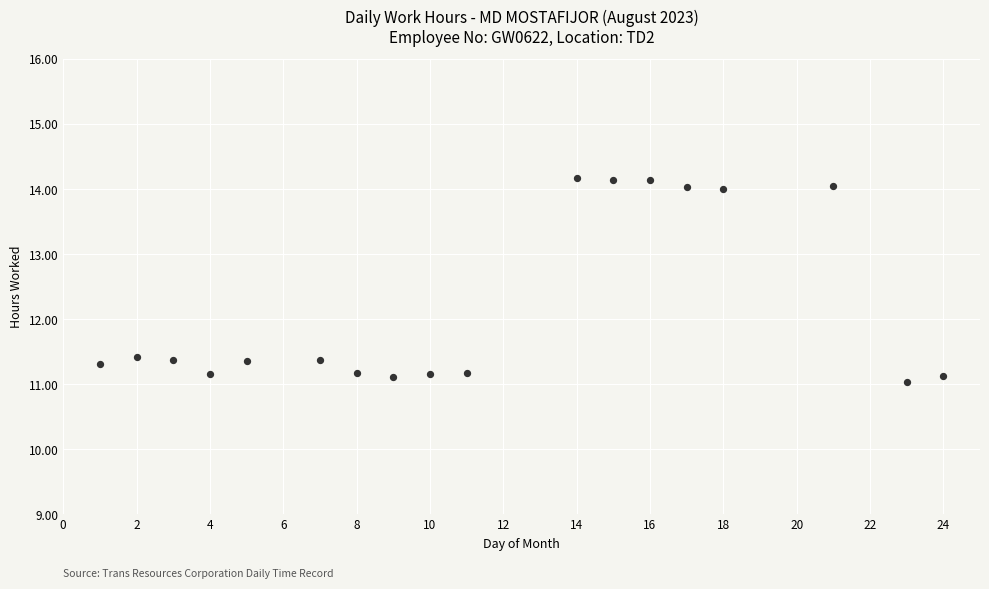

What is the range of X values (max minus min)?

23.0